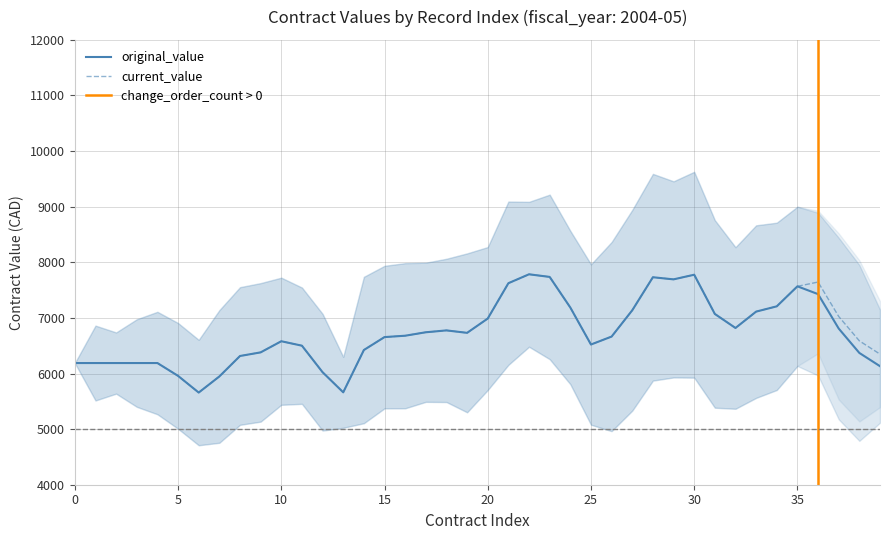

True or false: original_value and current_value cross at least once.

False